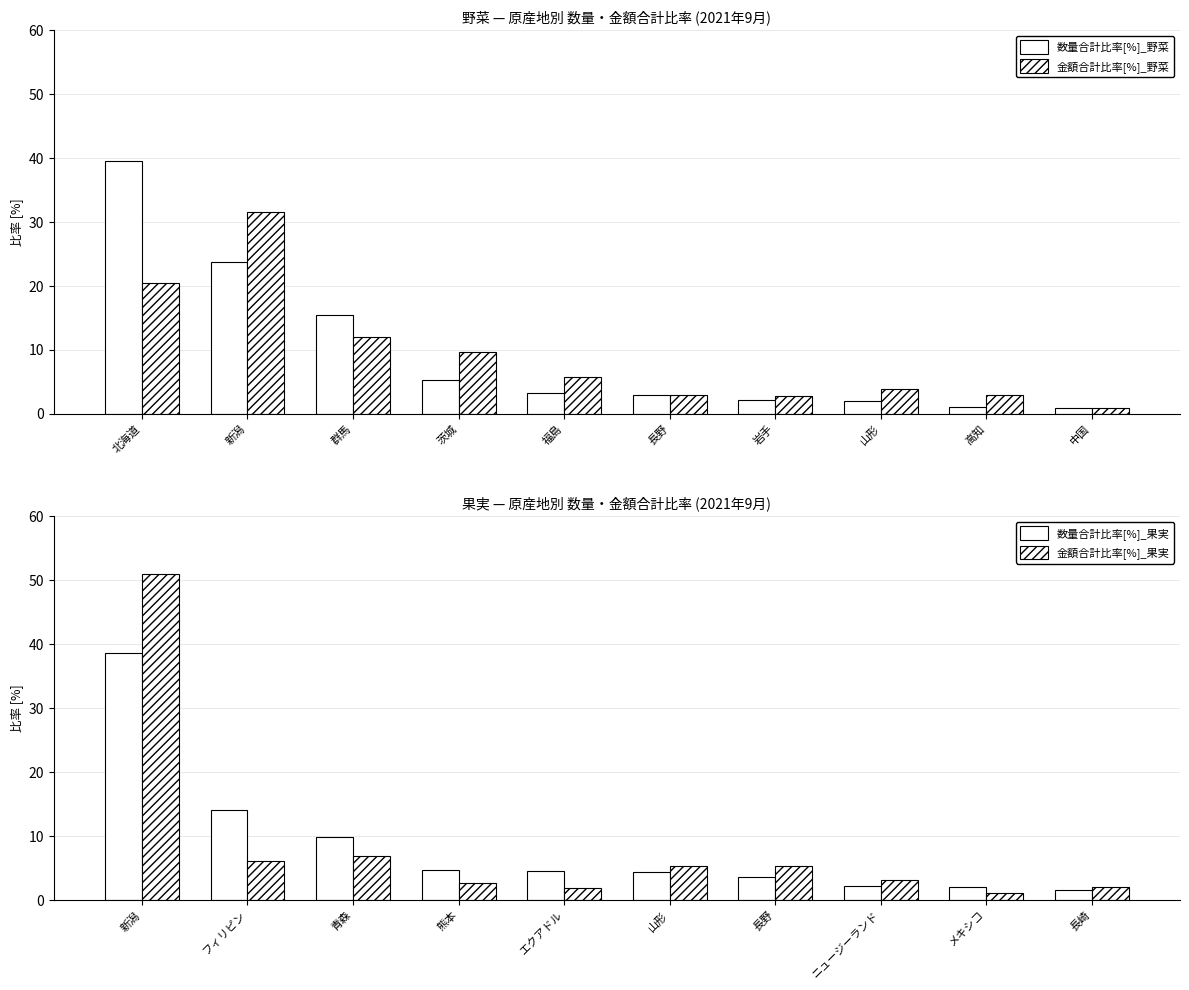

What is the minimum value for 数量合計比率[%]_野菜?

1.0